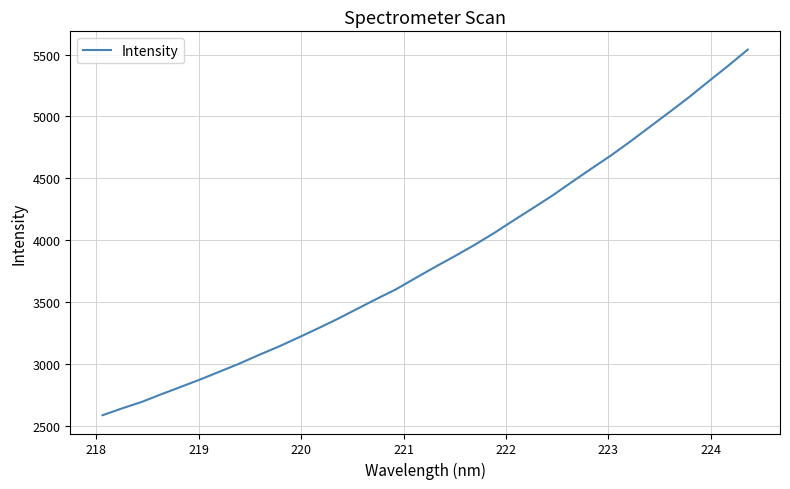

What is the difference between the maximum and minimum values?

2956.5